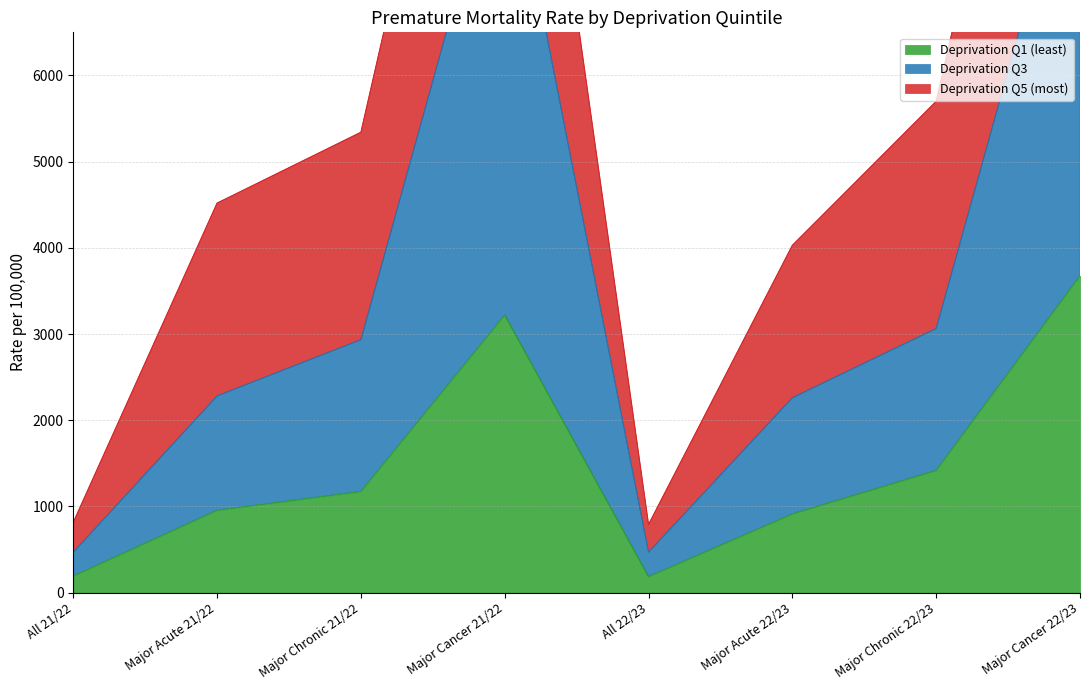

What is the sum of the Deprivation Q1 (least) values at Major Chronic 22/23 and All 21/22?

1611.0